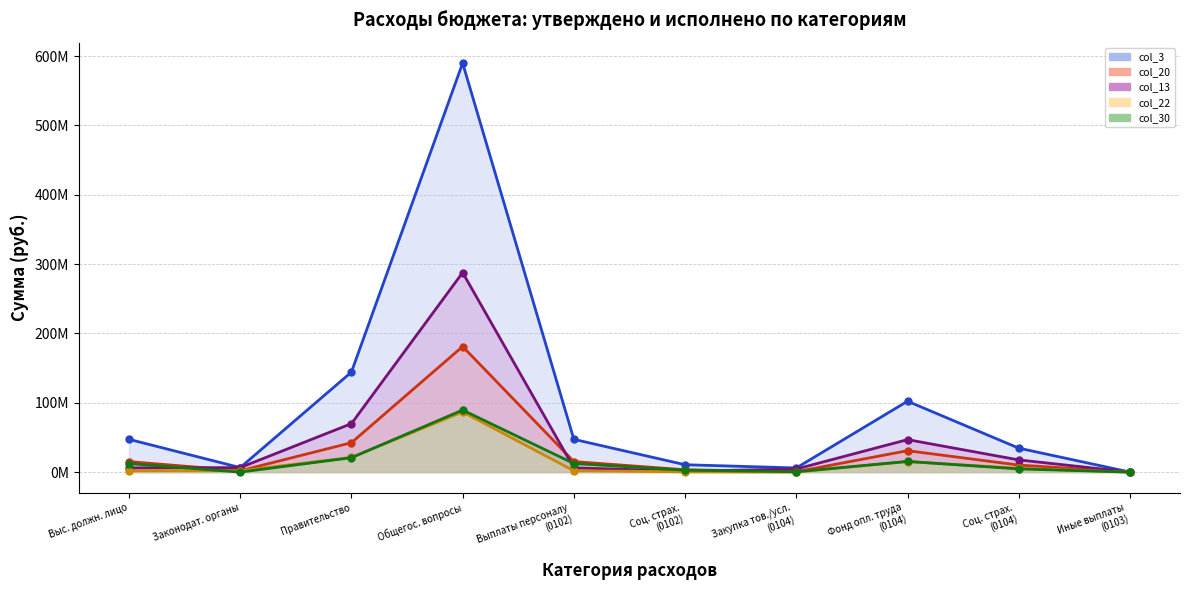

Reading left to right, list all the values displayed in this chart.

col_3 (Утверждено, консол. бюджет): 47272249.6	6507960.0	144245917.3	589983390.1	47272249.6	10631713.8	5983196.2	102235217.6	34559003.5	50000.0
col_20 (Исполнено, консол. бюджет): 15211579.0	1900823.1	42412389.6	181165257.6	15211579.0	3362364.3	553548.5	30896575.2	10140470.7	0.0
col_13 (Утверждено, бюджеты муниц. районов): 6132329.4	6504960.0	69908436.1	287795333.0	6132329.4	1304900.0	4423620.0	46861331.7	17593004.4	50000.0
col_22 (Исполнено, бюджеты муниц. районов): 1973088.8	1900823.1	21200327.3	86773271.3	1973088.8	395055.5	0.0	15196630.4	5433696.9	0.0
col_30 (Исполнено, бюджеты сельских поселений): 12359036.4	0.0	20795398.6	89510174.0	12359036.4	2763529.9	553548.5	15379209.8	4610845.0	0.0